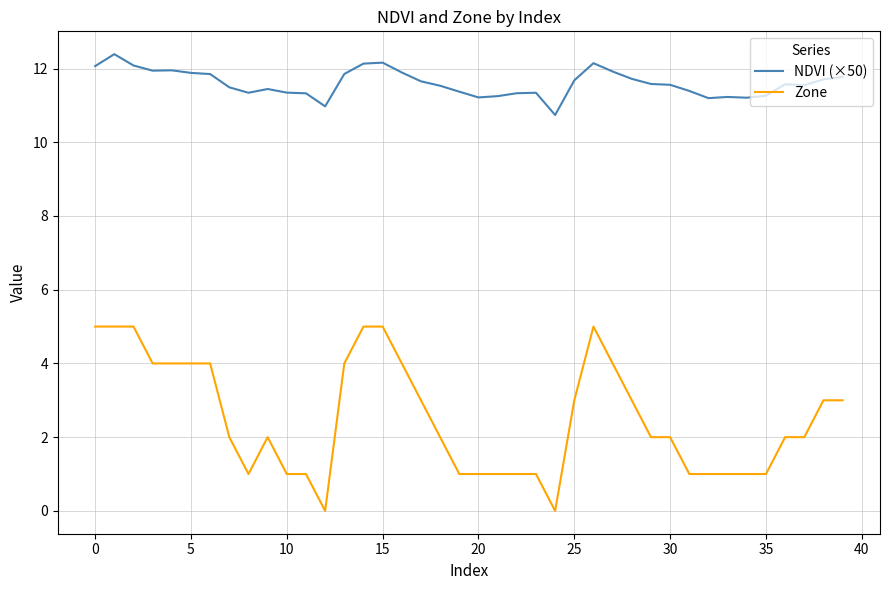

How many Zone values are between 1 and 4?

32